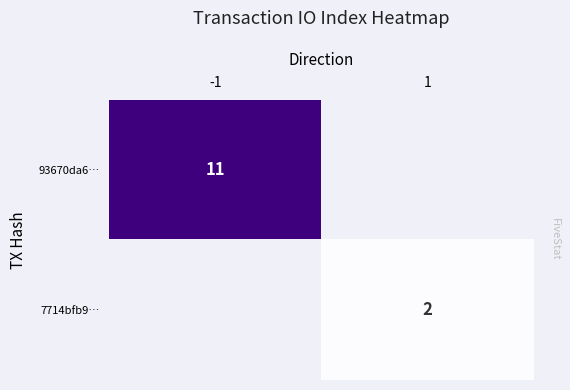

The 93670da6… series shows 11 at -1. True or false?

True